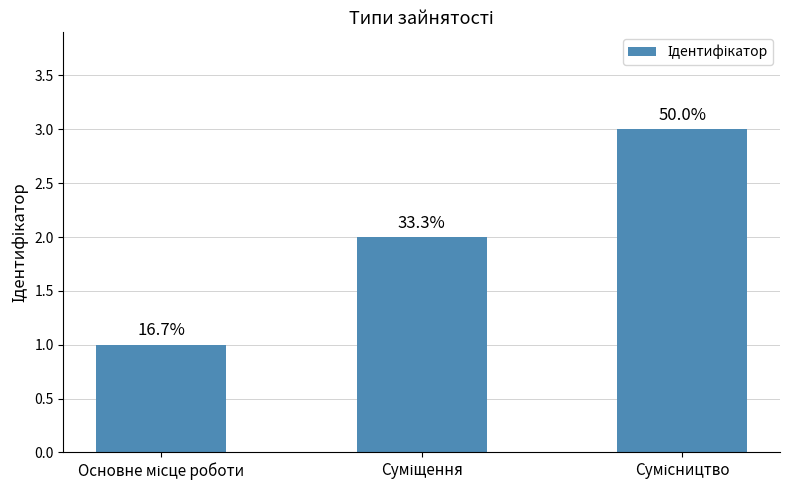

How many bars are there in total?

3